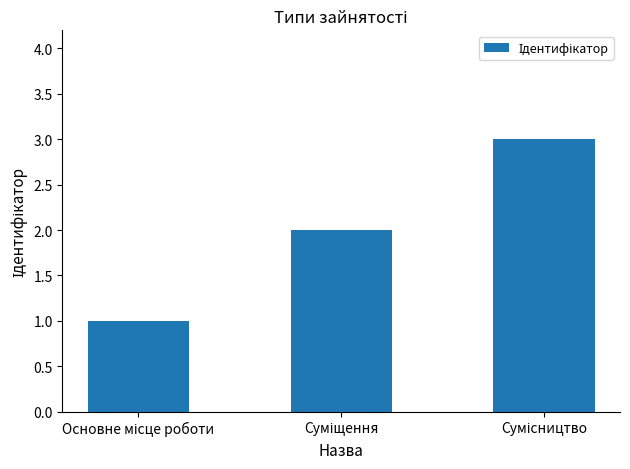

What is the average value?

2